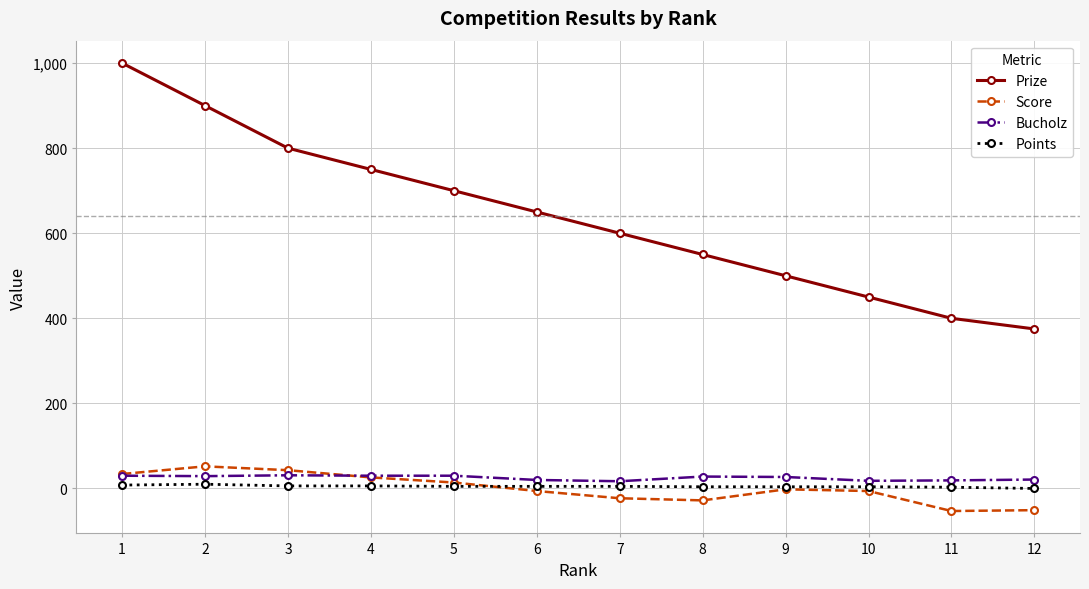

What is the minimum value for Prize?

375